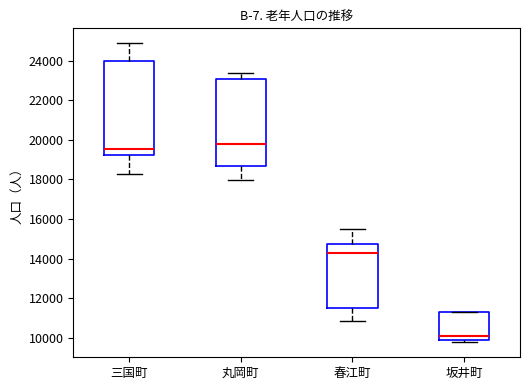

Reading left to right, transcribe this box plot: for each box, give where its median line is, the range the box spans, and where its two whiskers end, as read against the y-axis. The values are not printed on the chart, so give them approximately, as read against the axis.

三国町: median 19600, box 19200 to 24000, whiskers 18200 to 24800
丸岡町: median 19800, box 18600 to 23000, whiskers 18000 to 23400
春江町: median 14400, box 11400 to 14800, whiskers 10800 to 15600
坂井町: median 10200, box 10000 to 11400, whiskers 9800 to 11400